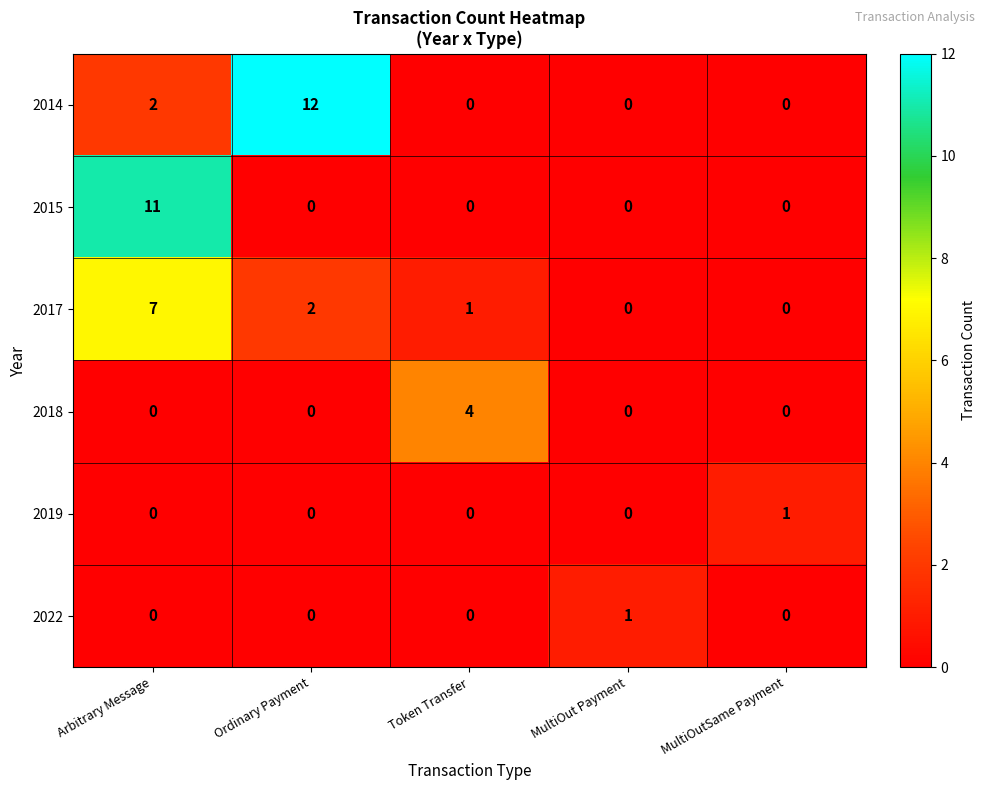

At which category does the chart reach its peak across all series?

Ordinary Payment